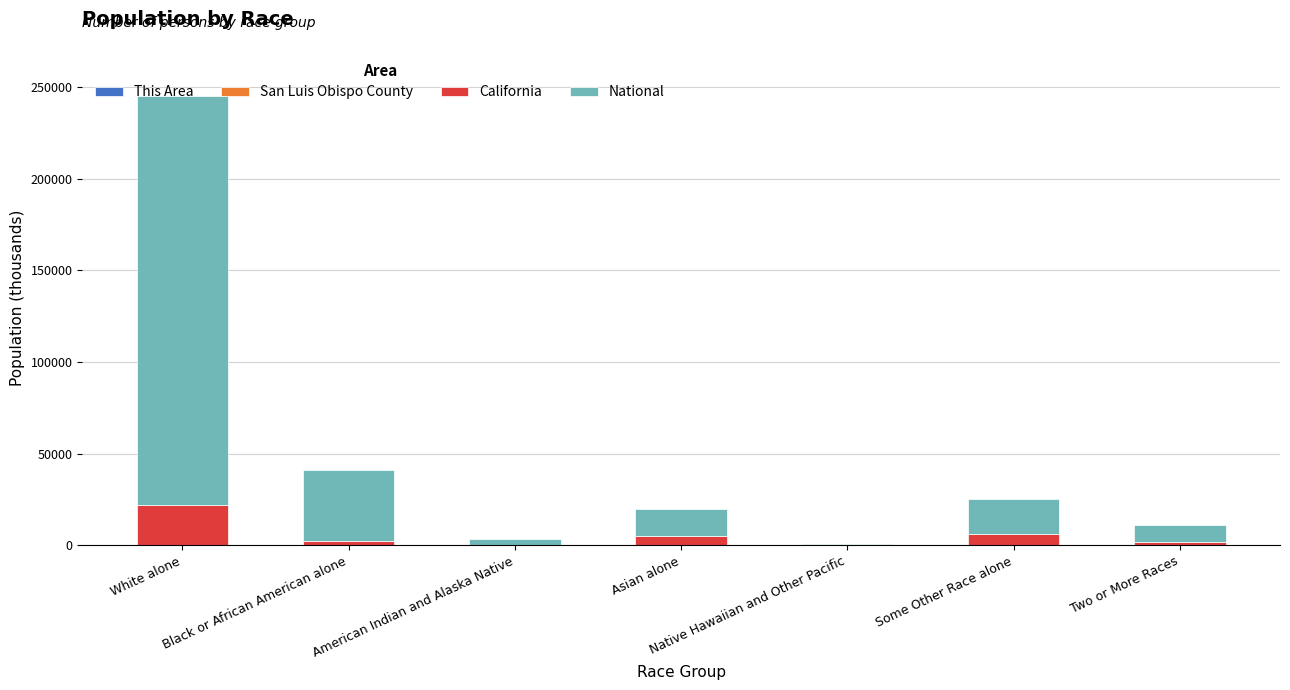

At which category is the sum across all series the highest?

White alone